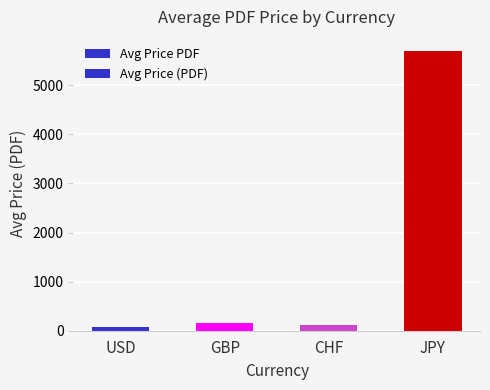

What is the lowest value of the Avg Price (PDF) series?

66.2